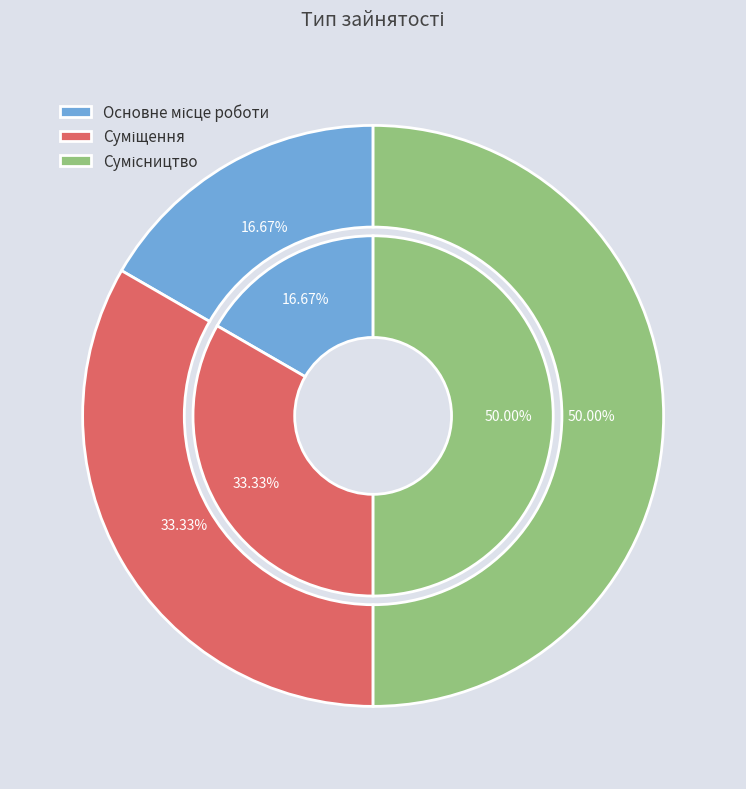

Does Суміщення represent more than half of the total?

No